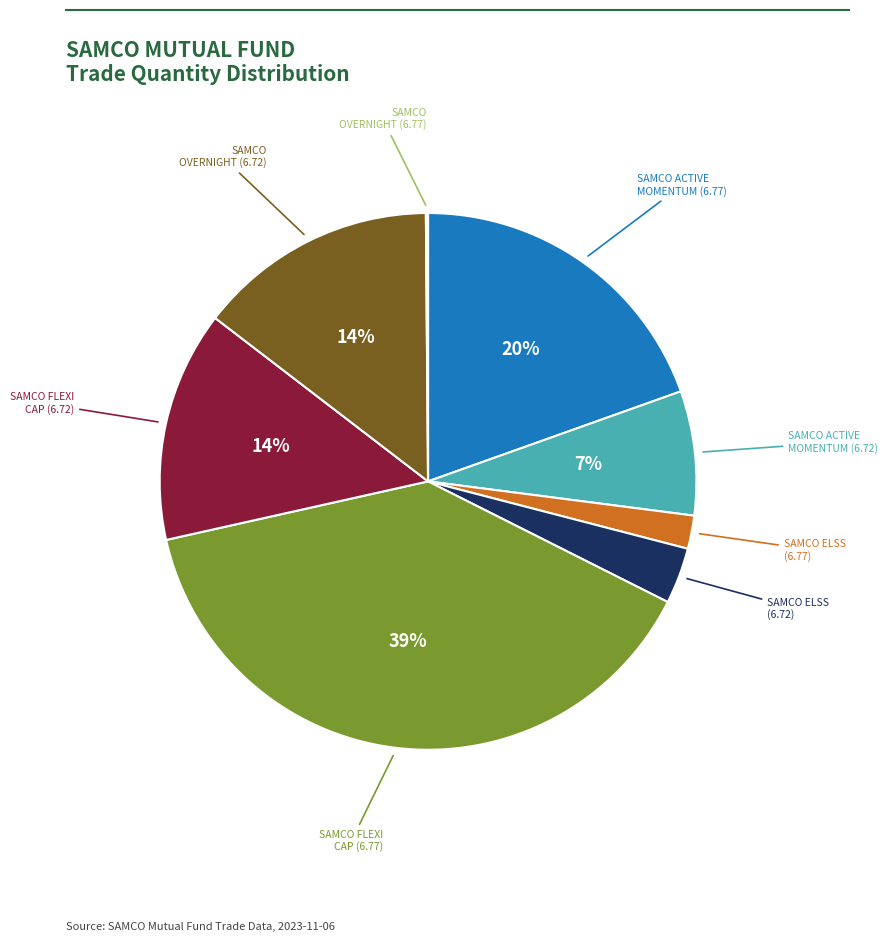

Is there any slice that represents more than half of the pie?

No